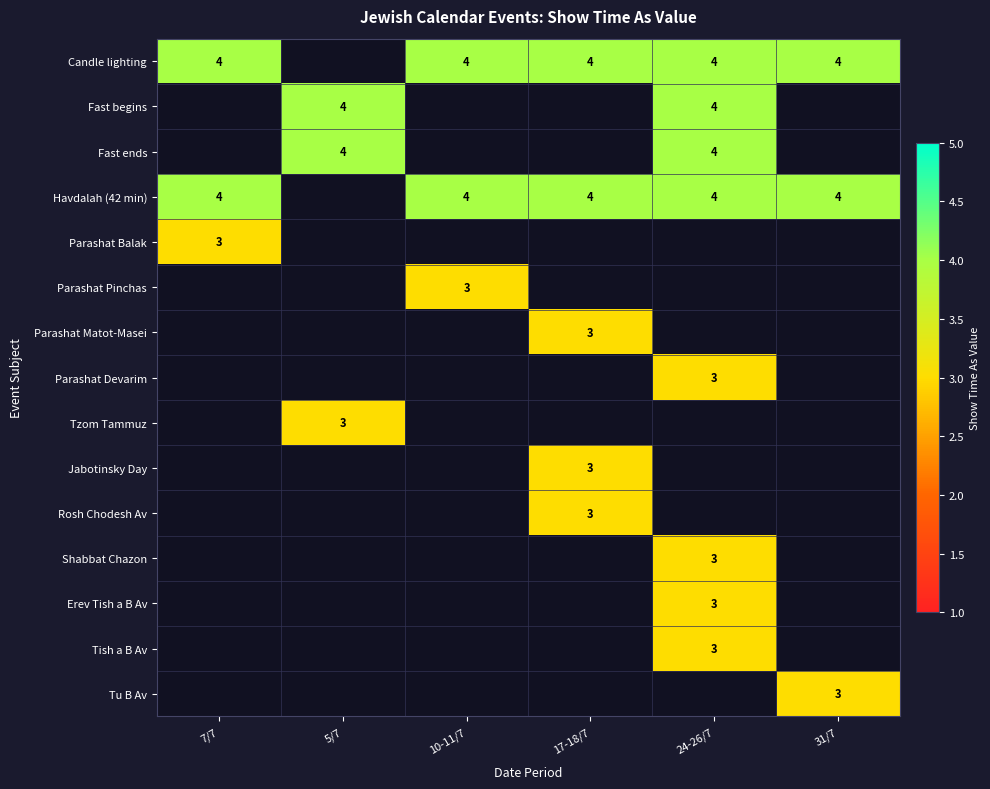

True or false: Fast begins has a value of 4 at 24-26/7.

True